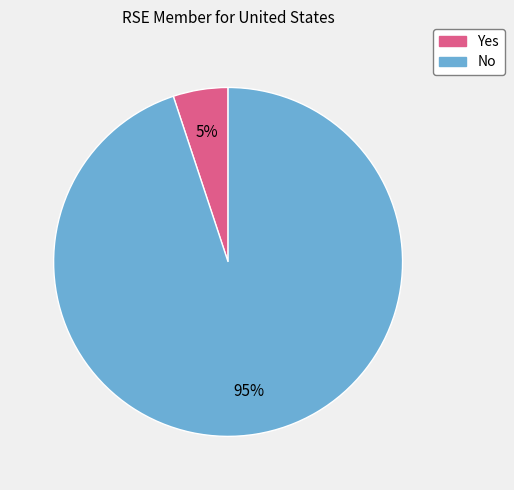

Is it true that Yes is 5% of the pie?

True